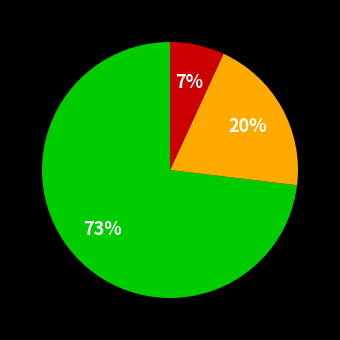

Is there any slice that represents more than half of the pie?

Yes